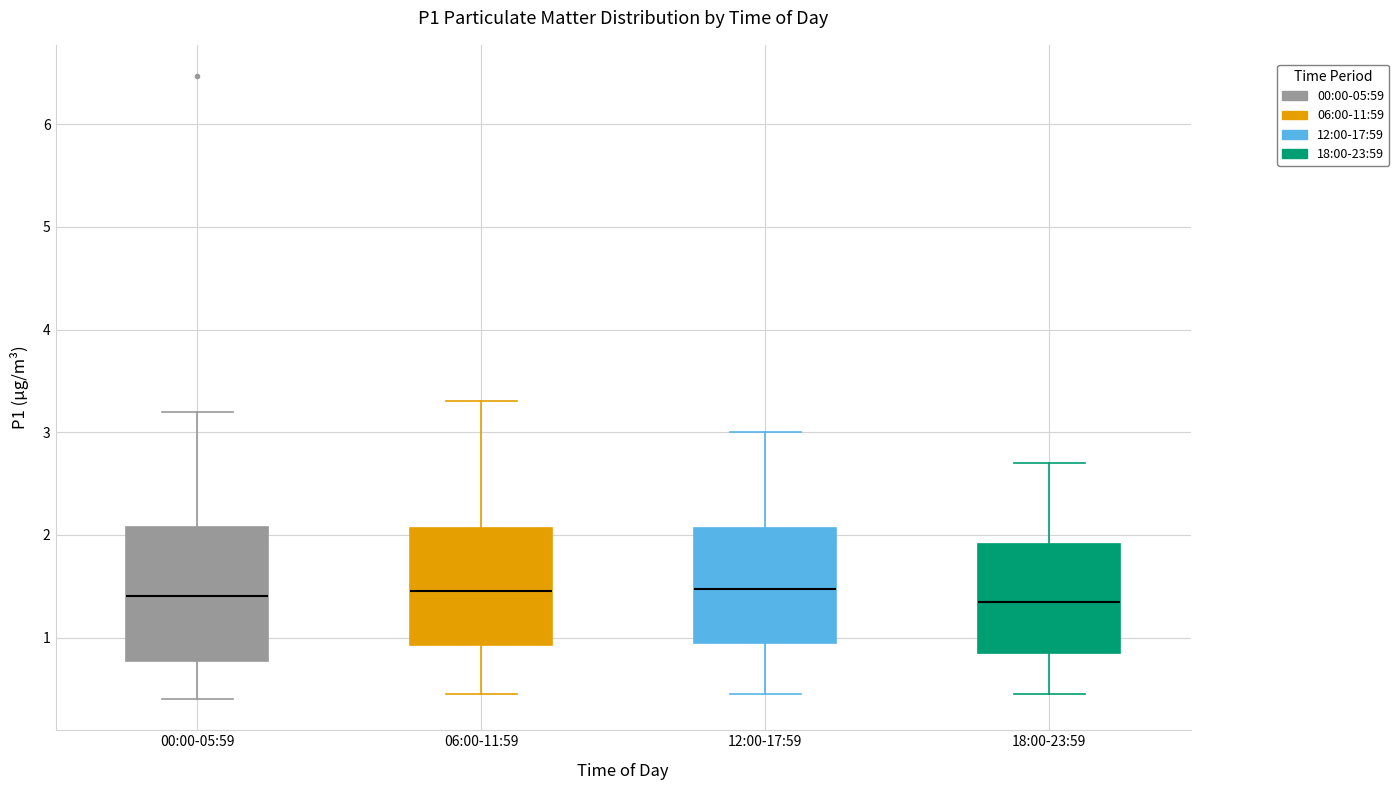

Reading left to right, transcribe this box plot: for each box, give where its median line is, the range the box spans, and where its two whiskers end, as read against the y-axis. The values are not printed on the chart, so give them approximately, as read against the axis.

00:00-05:59: median 1.4, box 0.8 to 2.1, whiskers 0.4 to 3.2
06:00-11:59: median 1.5, box 0.9 to 2.1, whiskers 0.5 to 3.3
12:00-17:59: median 1.5, box 1.0 to 2.1, whiskers 0.5 to 3.0
18:00-23:59: median 1.4, box 0.9 to 1.9, whiskers 0.5 to 2.7